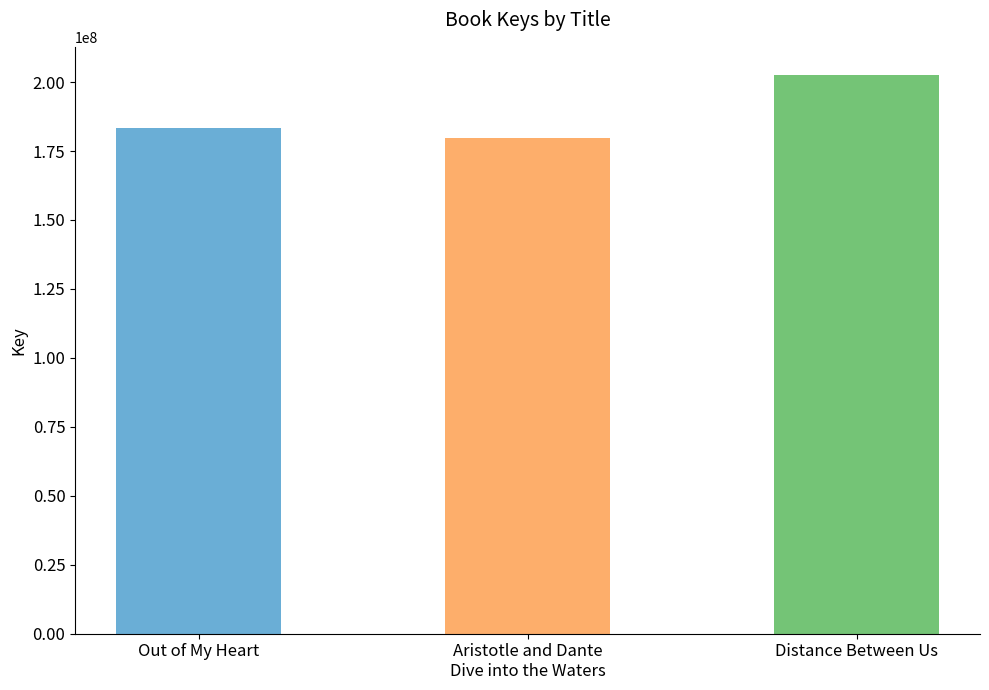

Which category has the highest value across all series?

Distance Between Us